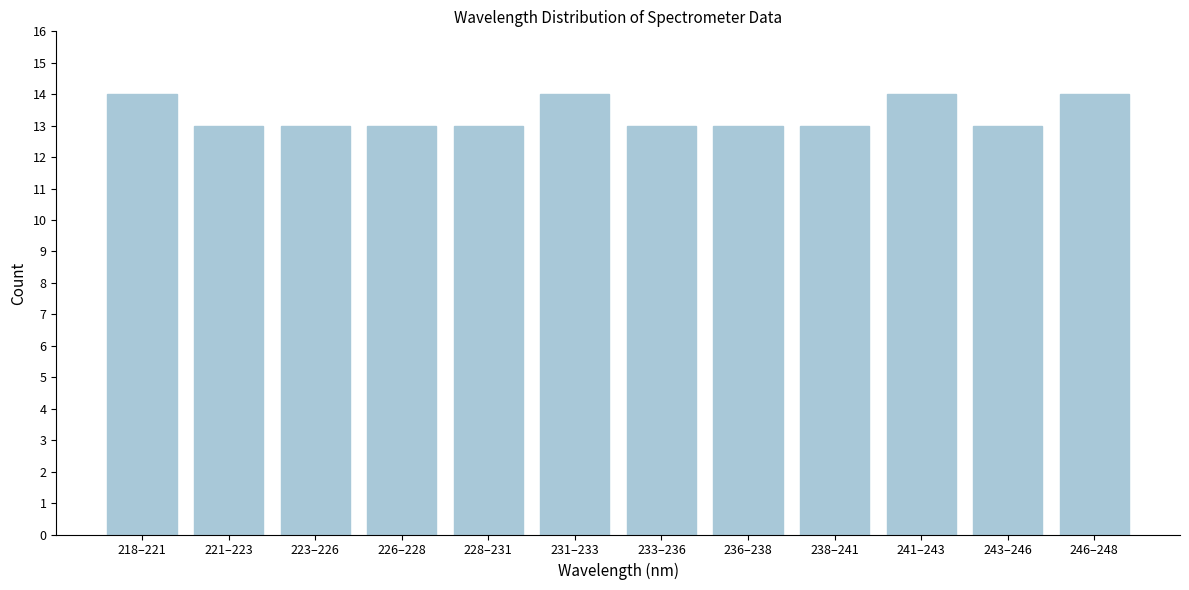

Reading left to right, transcribe all the data shown in this chart.

218–221=14	221–223=13	223–226=13	226–228=13	228–231=13	231–233=14	233–236=13	236–238=13	238–241=13	241–243=14	243–246=13	246–248=14